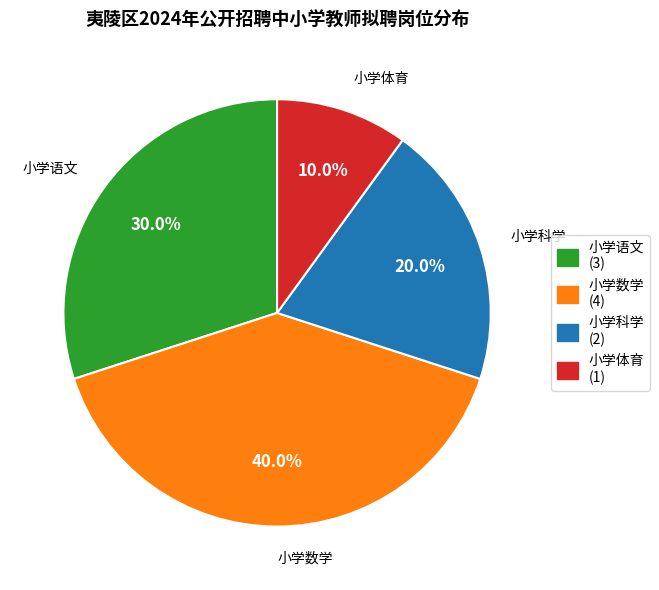

Rank the categories by value from lowest to highest.

小学体育, 小学科学, 小学语文, 小学数学